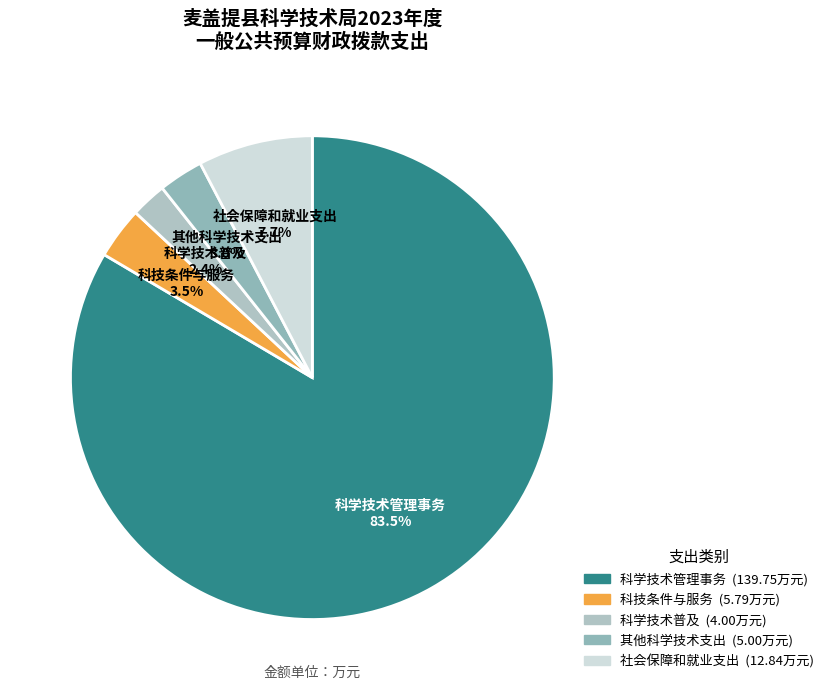

How much of the chart is everything except 科技条件与服务?

96.5%